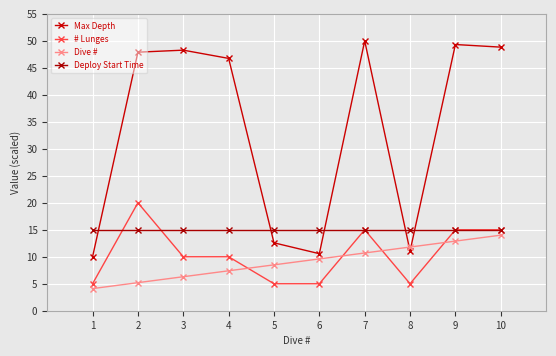

How many data points does each series have?

10